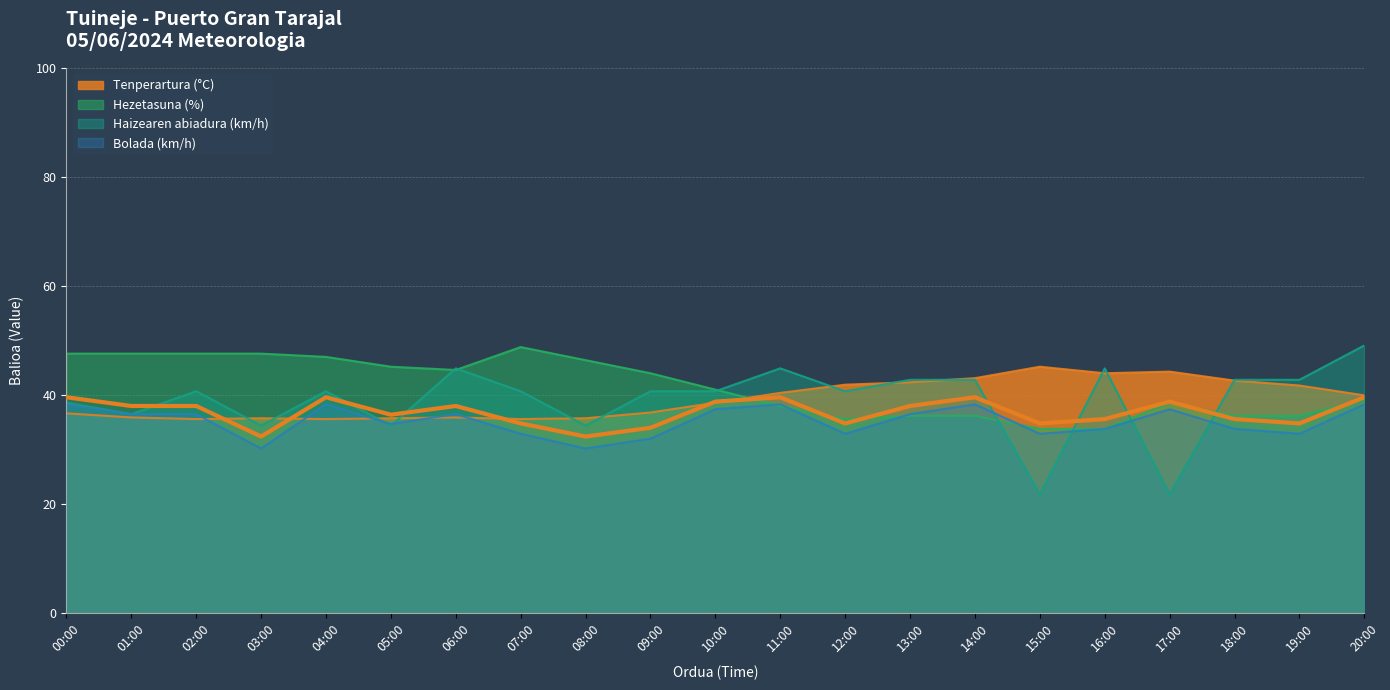

Is it true that Tenperartura (°C) equals 27.8 at 15:00?

False